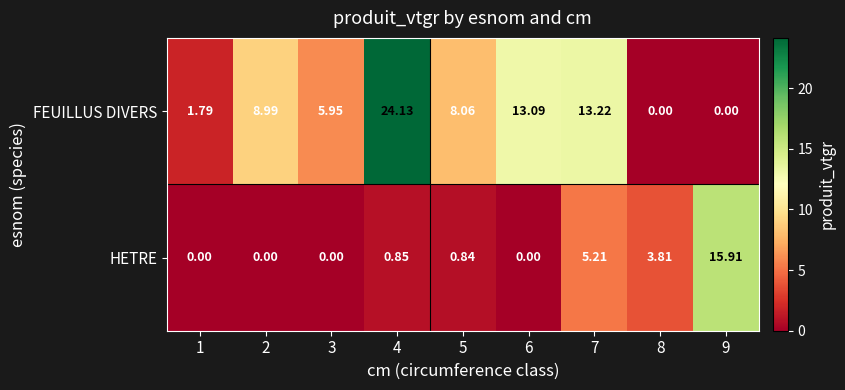

List the series in order of their peak value, lowest first.

HETRE, FEUILLUS DIVERS